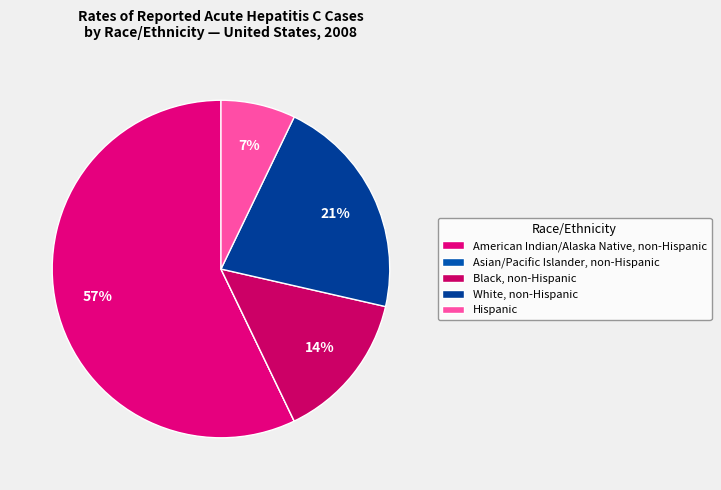

Is there a majority slice in this chart?

Yes